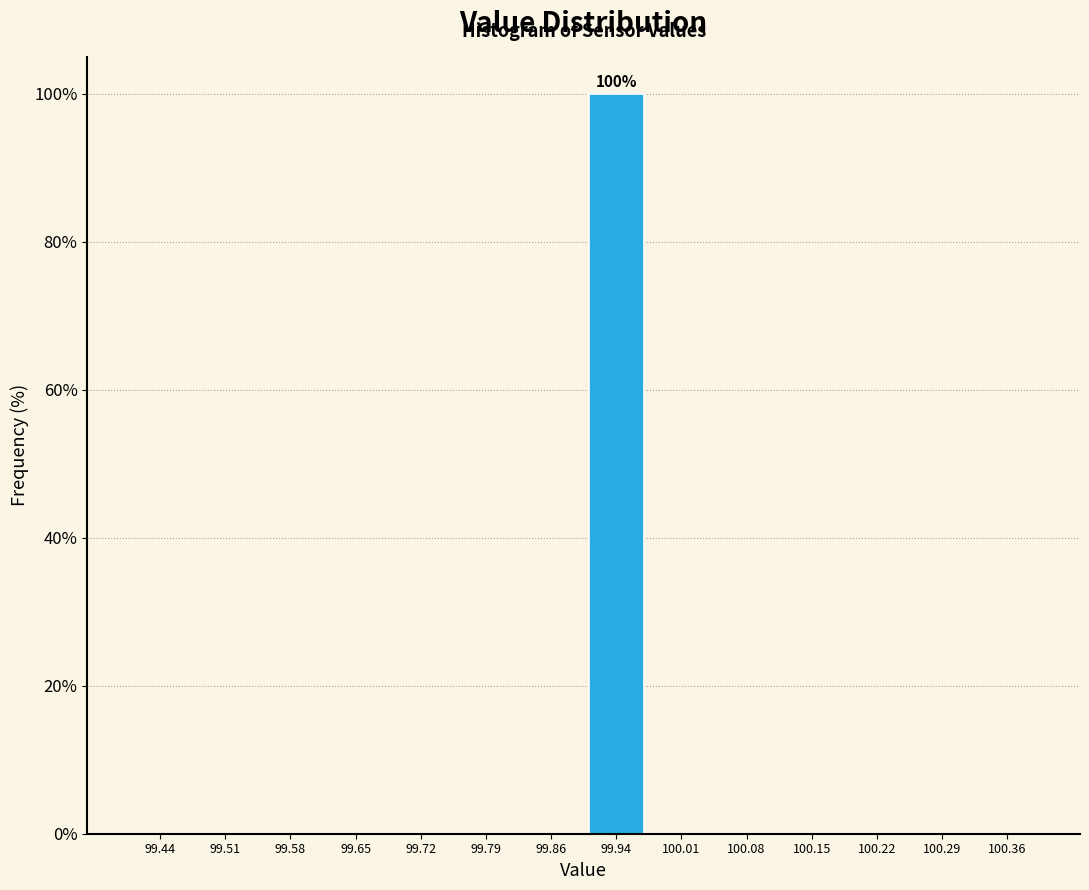

Which range on the x-axis has the tallest bar?

99.90 to 99.97